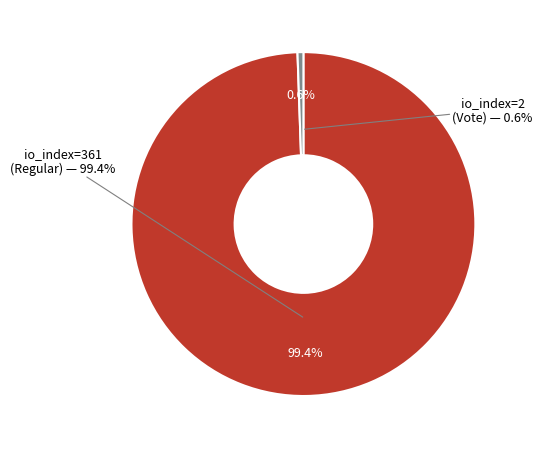

What is the total percentage of io_index=2 (Vote) and io_index=361 (Regular)?

100.0%